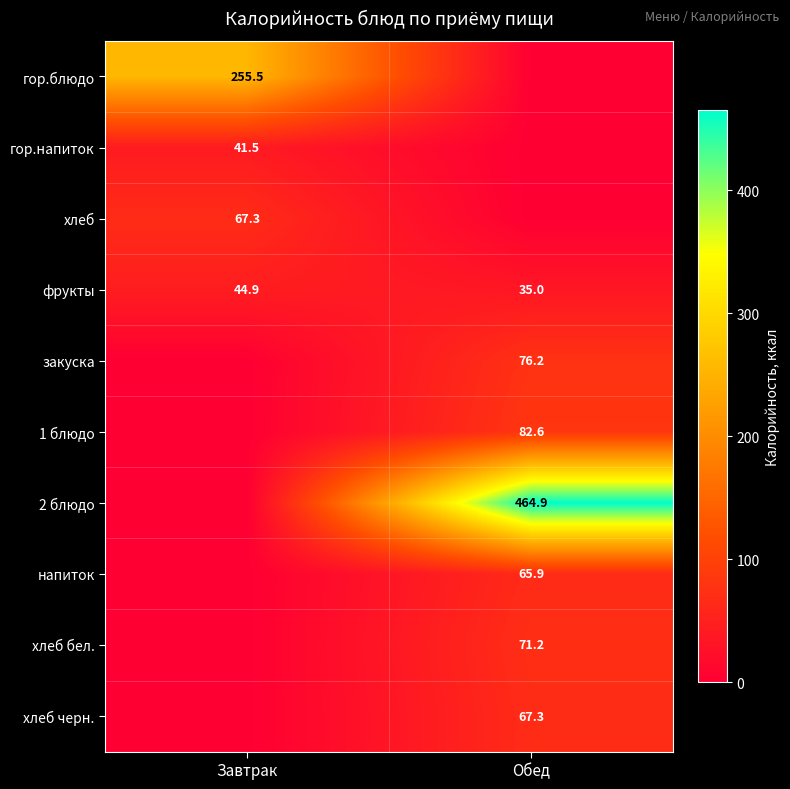

At which label does фрукты first exceed 44?

Завтрак